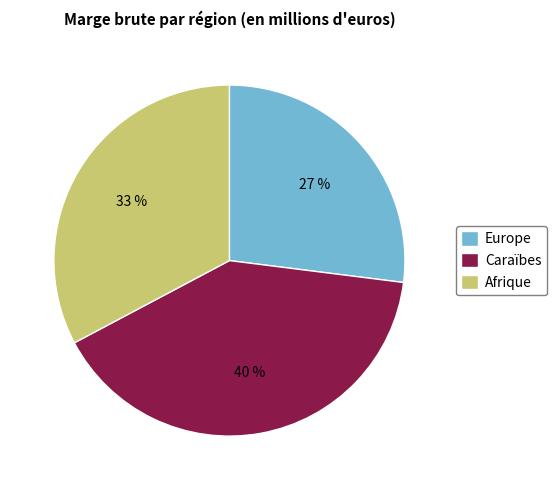

What percentage is the Afrique slice, to the nearest percent?

33%